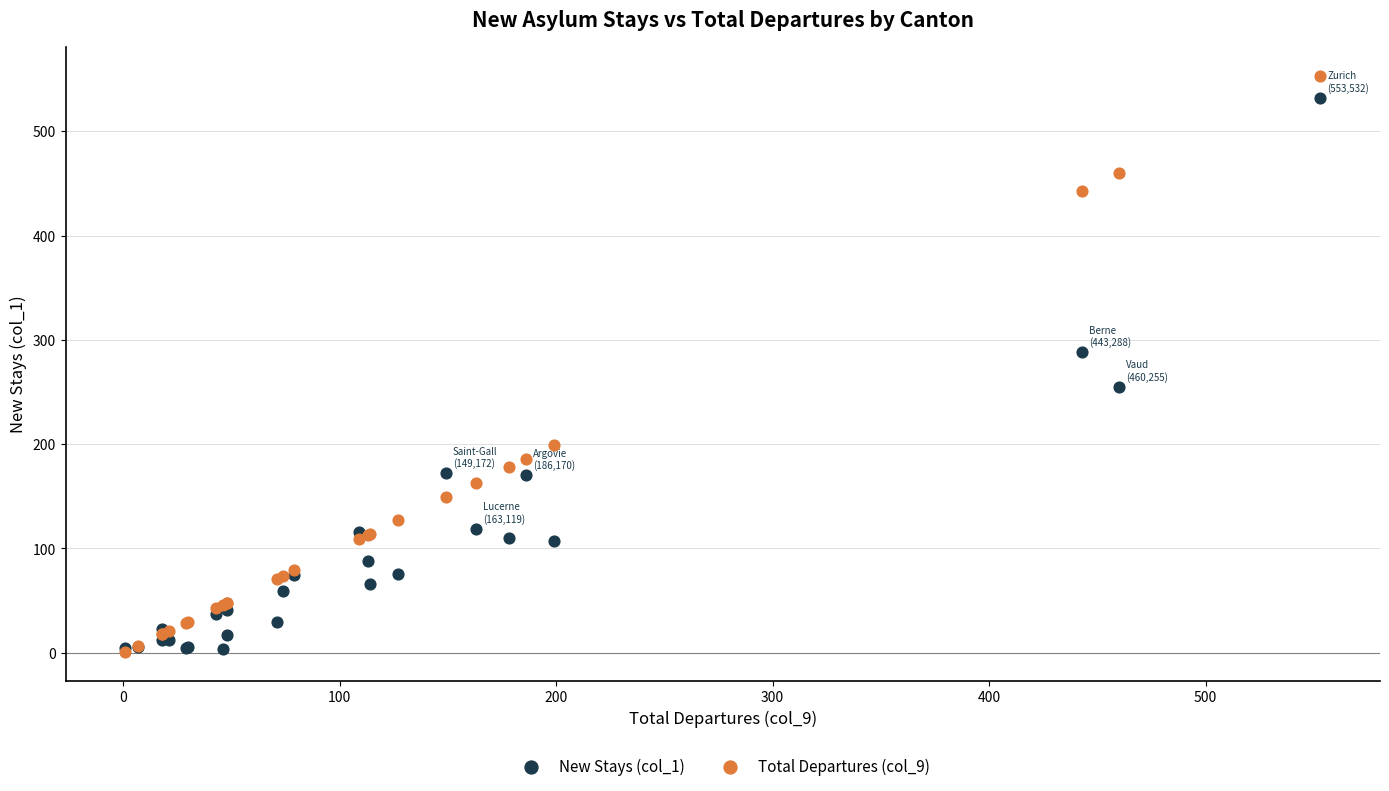

Across all series, what Y value is closest to 277?

288